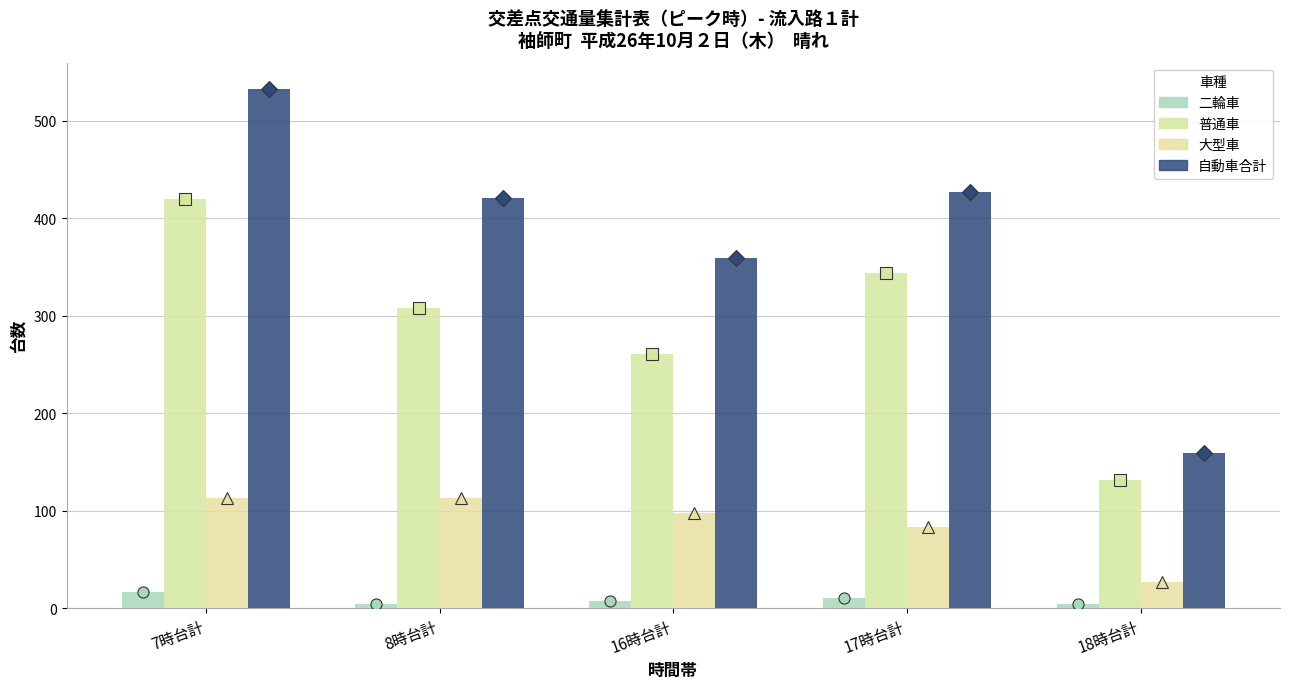

Between 18時台計 and 17時台計, which is larger?

17時台計